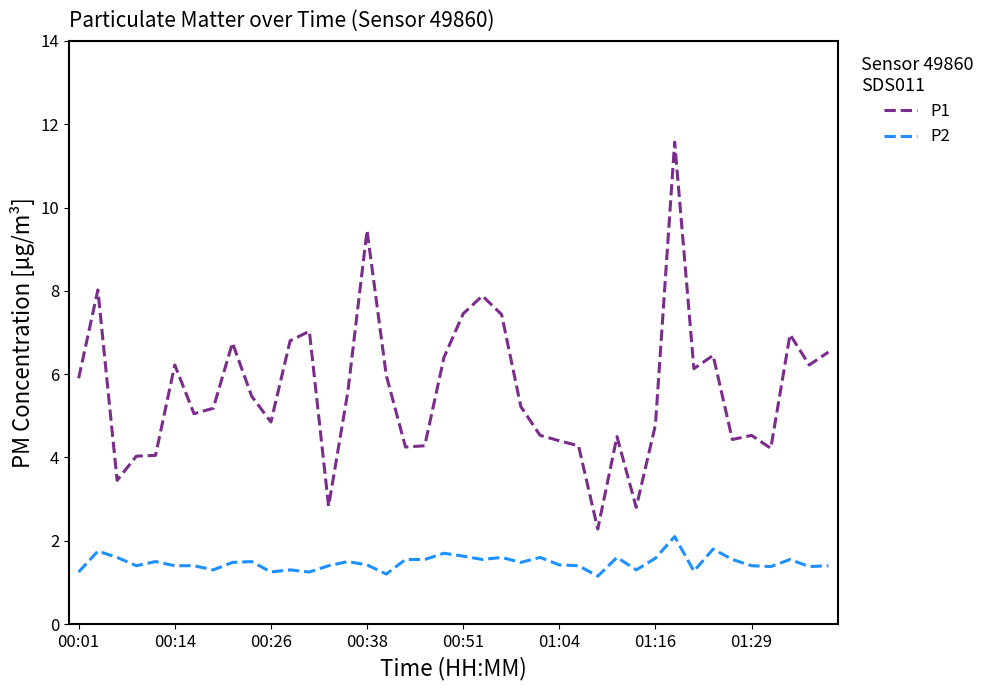

List the series in order of their peak value, lowest first.

P2, P1